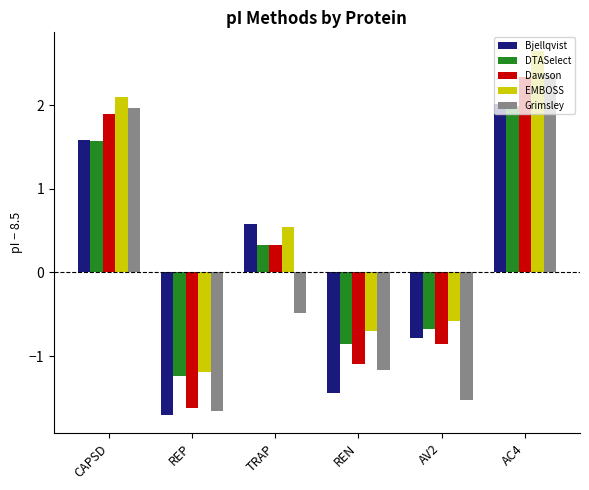

What is the difference between the highest and lowest values at TRAP?

1.1